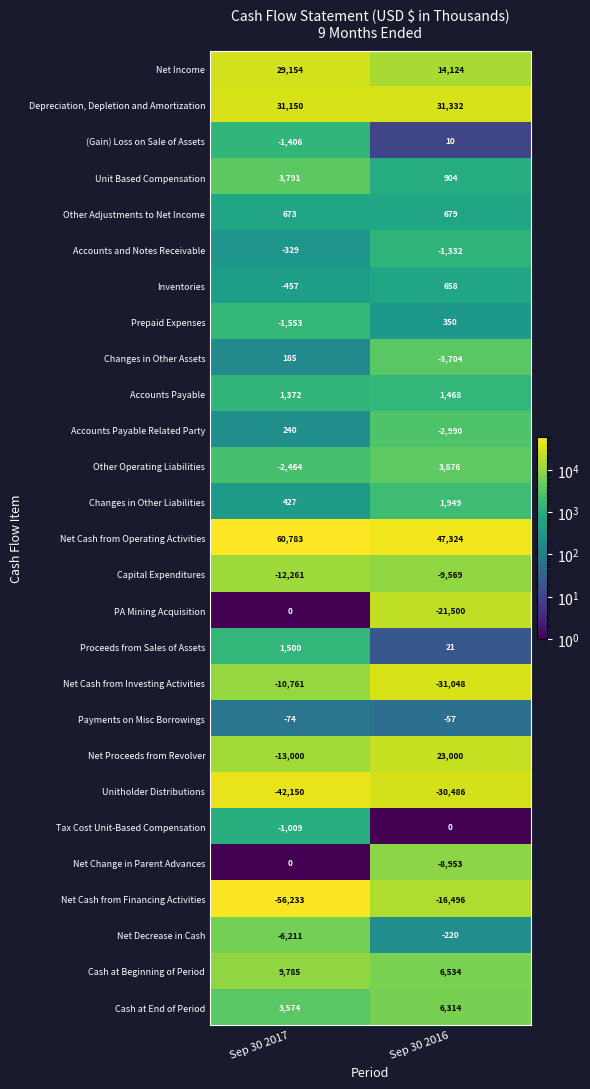

Which series has the largest total across all categories?

Net Cash from Operating Activities